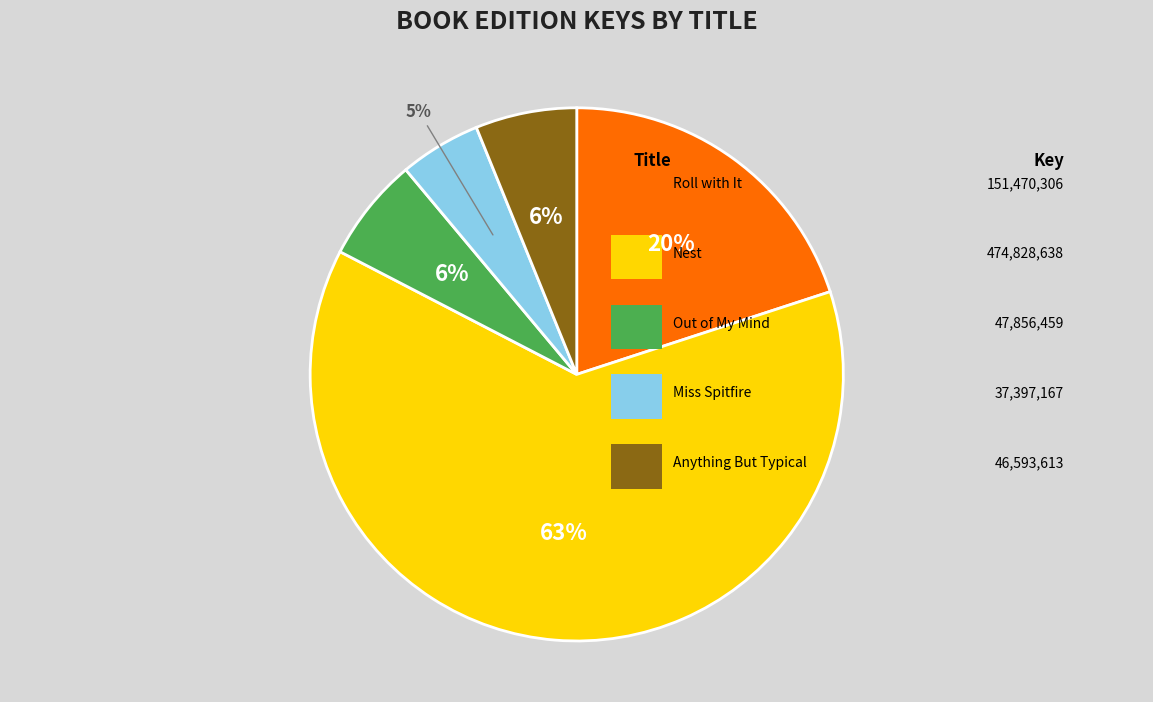

Approximately how many times larger is the value at Roll with It compared to Anything But Typical?

3.3